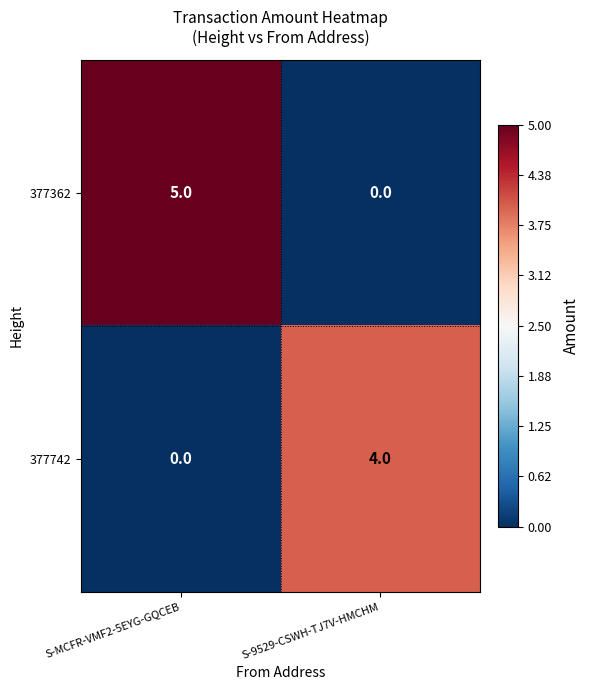

What is the total value across all series at S-9529-CSWH-TJ7V-HMCHM?

4